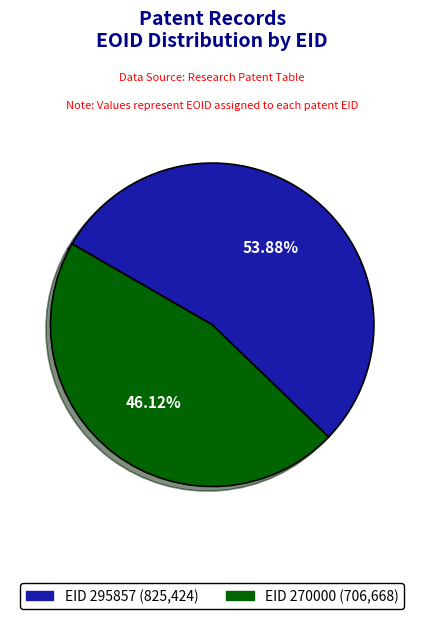

Is the sum of EID 270000 and EID 295857 greater than half?

Yes